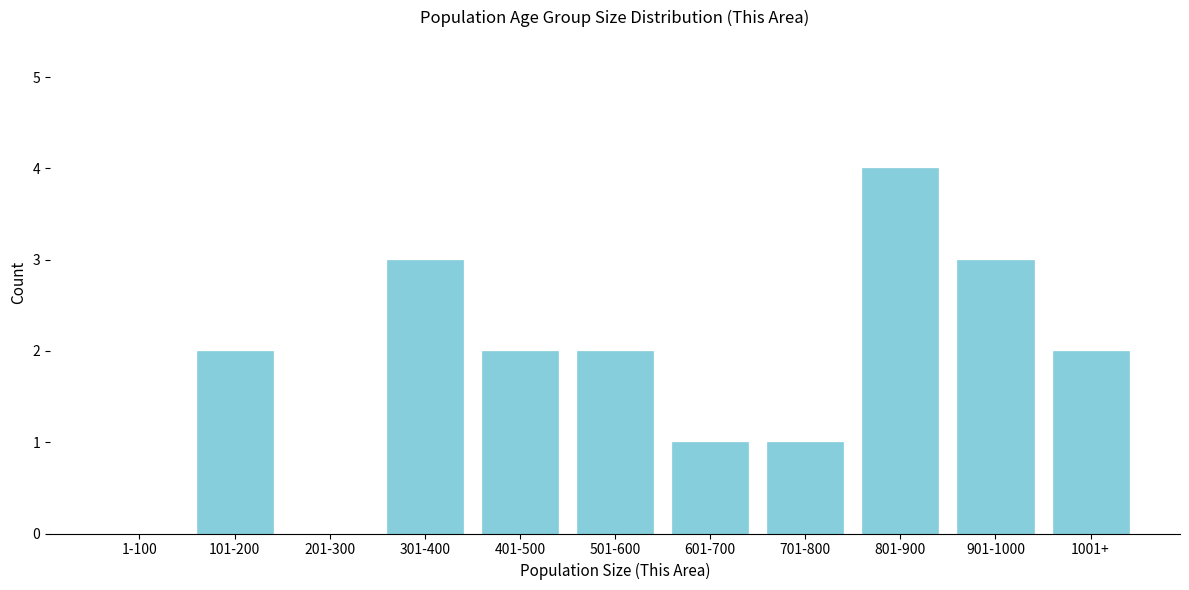

Reading left to right, what are all the values shown in this chart?

1-100=0	101-200=2	201-300=0	301-400=3	401-500=2	501-600=2	601-700=1	701-800=1	801-900=4	901-1000=3	1001+=2